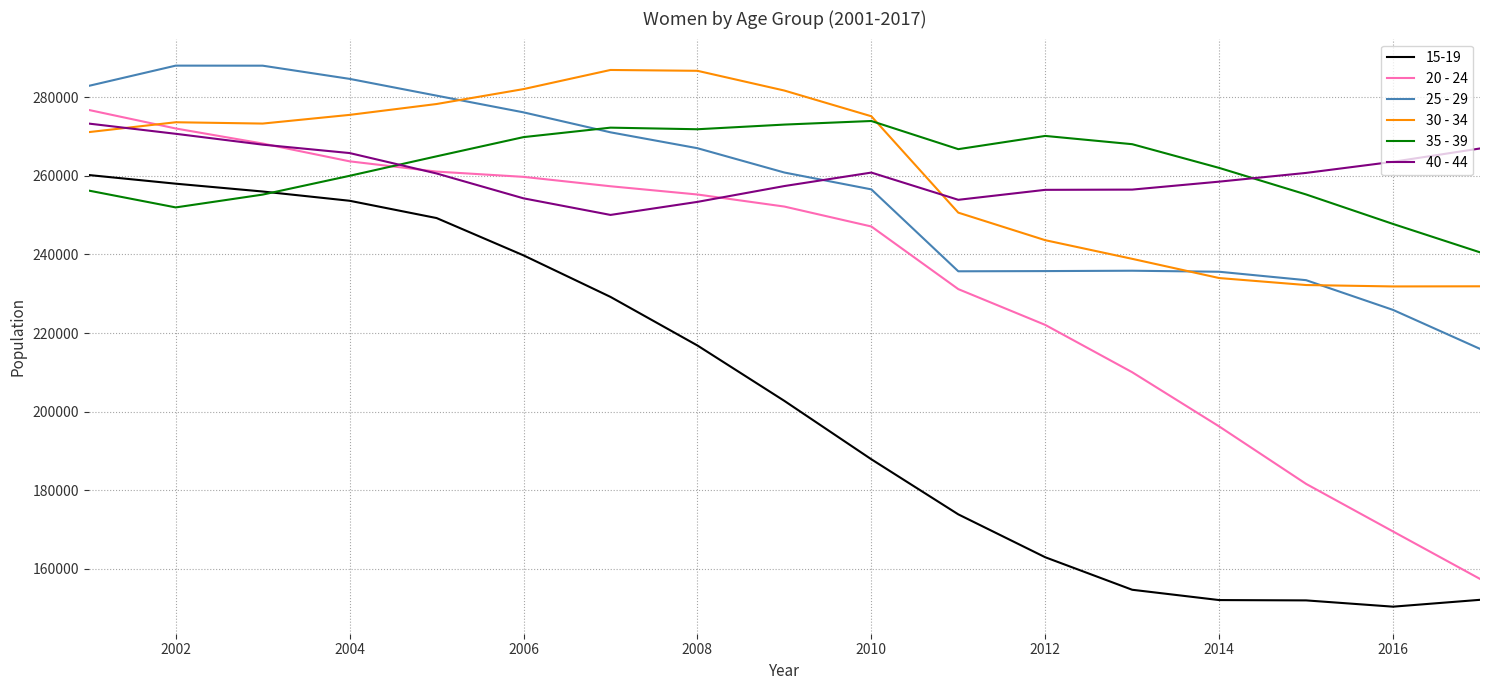

What is the minimum value for 15-19?

150302